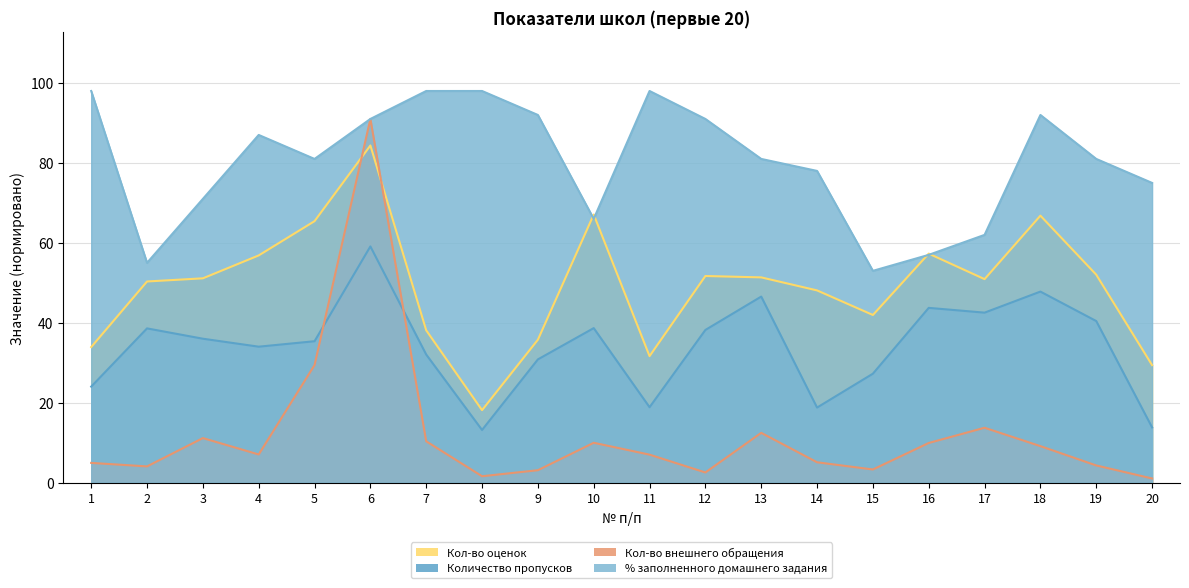

Rank the series by their average value, from lowest to highest.

Кол-во внешнего обращения, Количество пропусков, Кол-во оценок, % заполненного домашнего задания